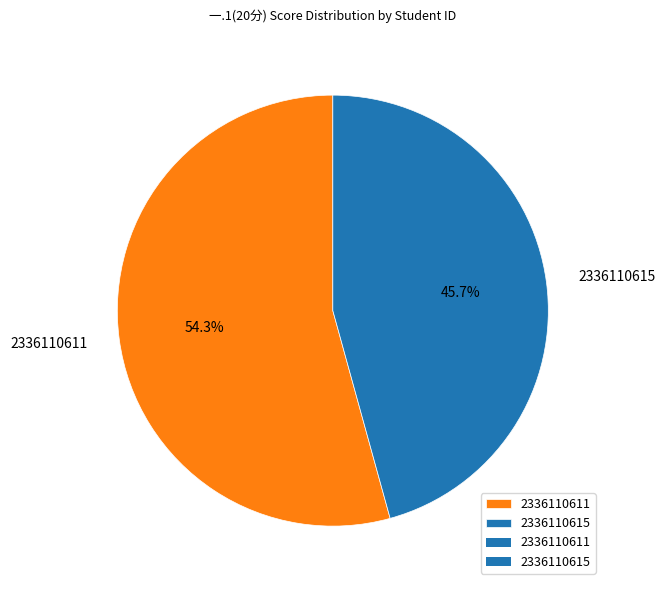

What percentage do 2336110615 and 2336110611 together represent?

100.0%